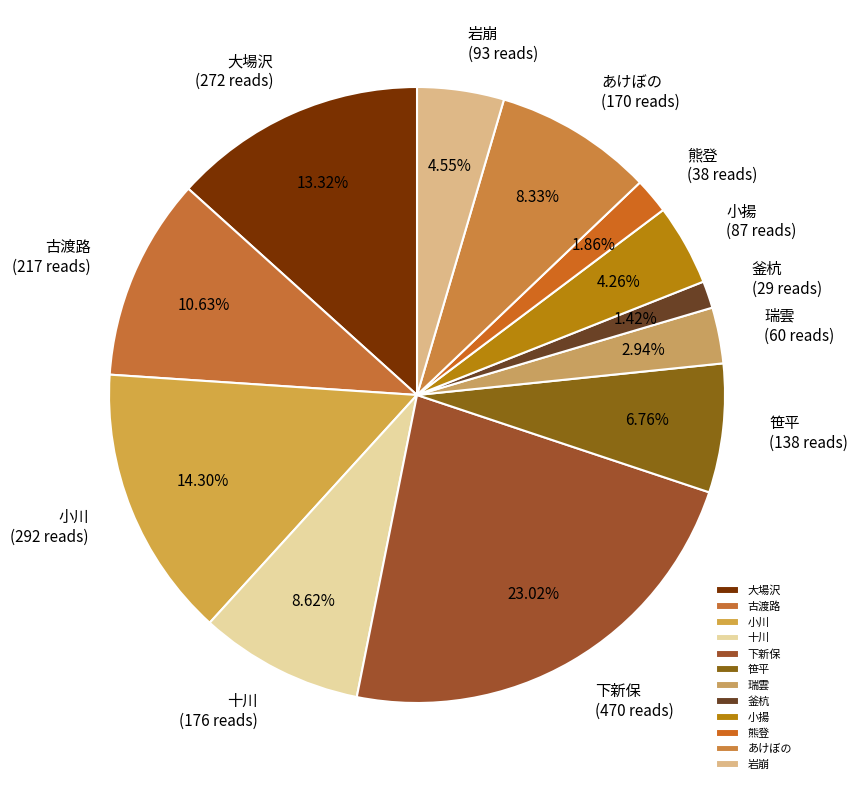

What is the largest slice in the pie chart?

下新保